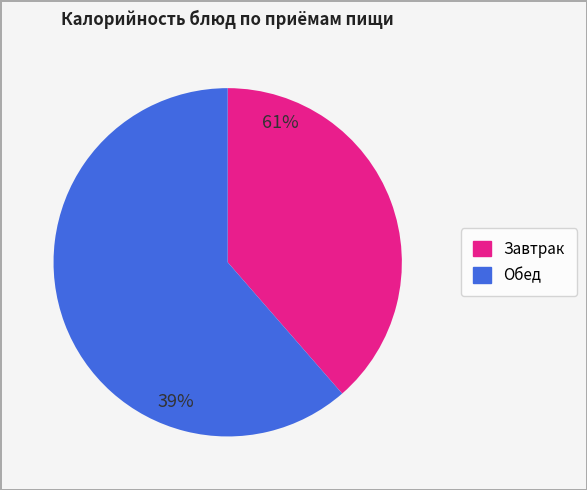

Does any single category account for the majority?

Yes